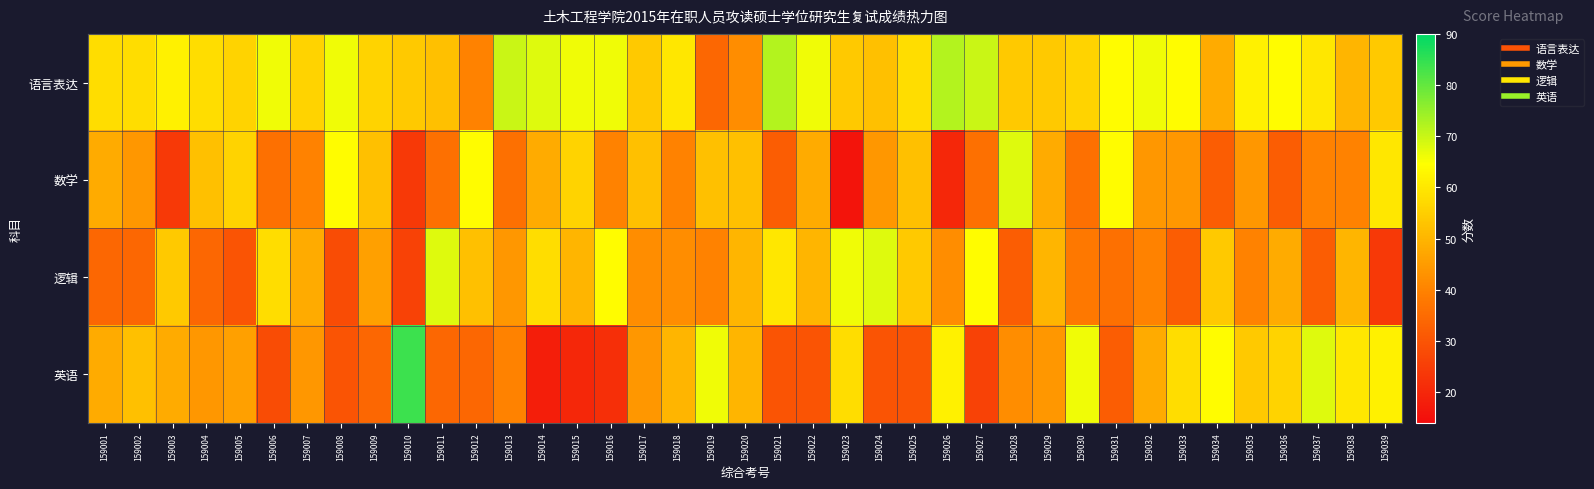

At which category is the sum across all series the highest?

159035